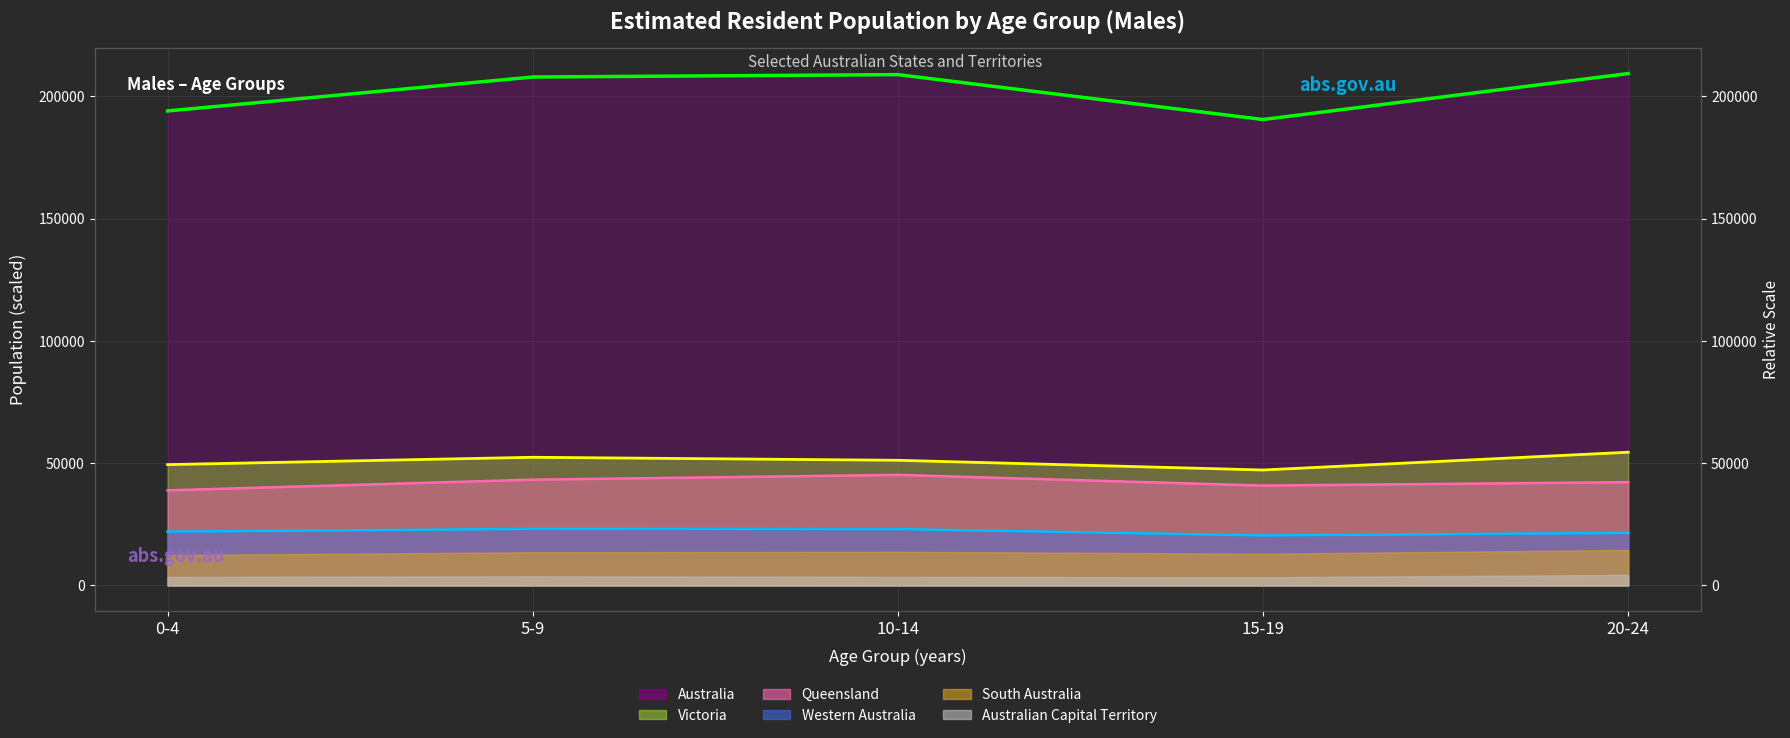

List the labels in order of Victoria (line) value, smallest first.

15-19, 0-4, 10-14, 5-9, 20-24